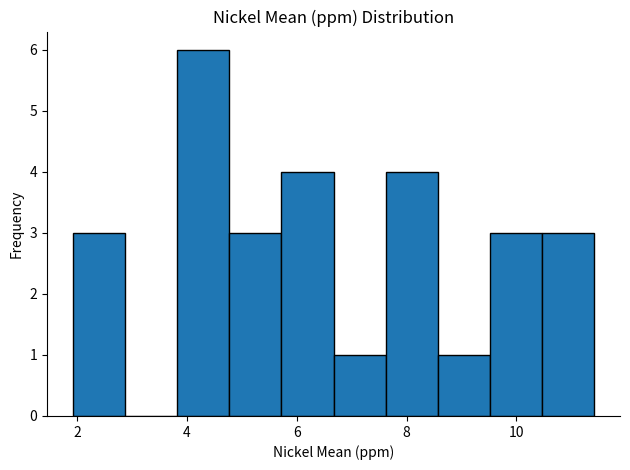

Reading left to right, transcribe this chart: for each bar, give the range it covers on the x-axis and its height. Neither the bar edges nor the heights are printed on the chart, so give them approximately, as read against the axes.

2.0 to 2.8: 3
2.8 to 3.8: 0
3.8 to 4.8: 6
4.8 to 5.8: 3
5.8 to 6.6: 4
6.6 to 7.6: 1
7.6 to 8.6: 4
8.6 to 9.6: 1
9.6 to 10.4: 3
10.4 to 11.4: 3